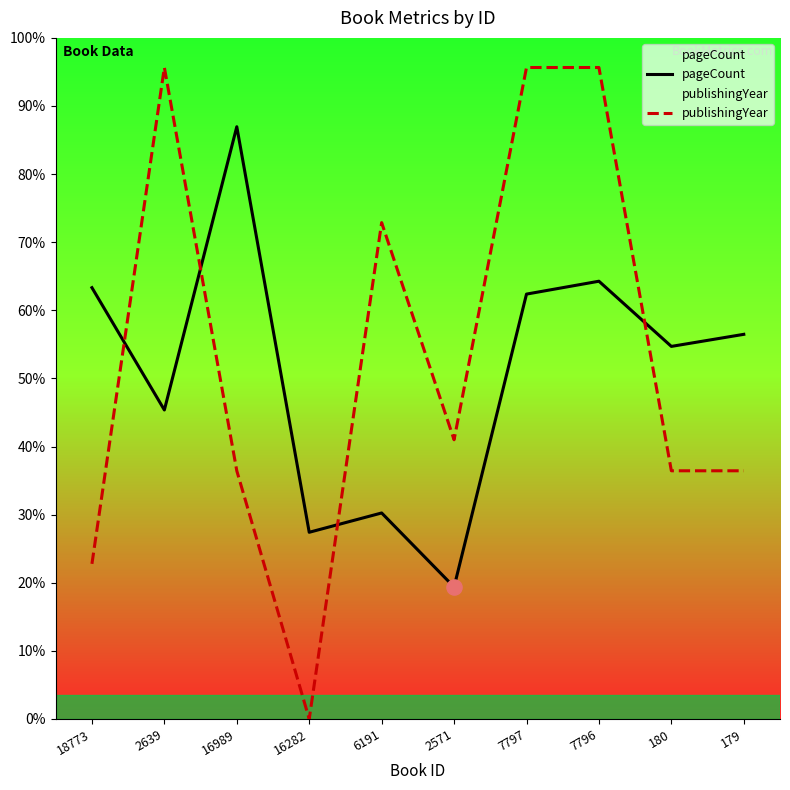

At which category is the sum across all series the highest?

7796